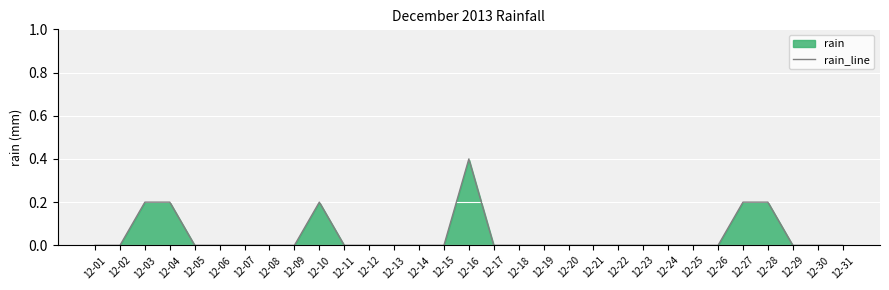

Reading left to right, transcribe all the data shown in this chart.

0.0	0.0	0.2	0.2	0.0	0.0	0.0	0.0	0.0	0.2	0.0	0.0	0.0	0.0	0.0	0.4	0.0	0.0	0.0	0.0	0.0	0.0	0.0	0.0	0.0	0.0	0.2	0.2	0.0	0.0	0.0